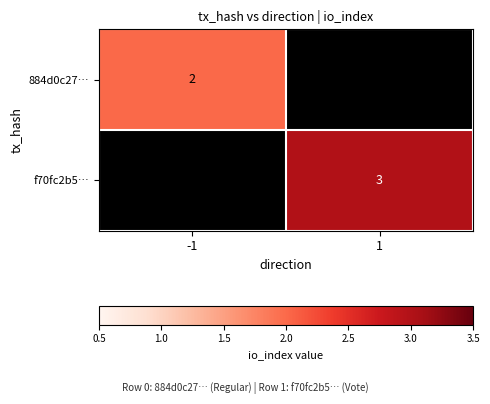

Between -1 and 1, which is larger?

1